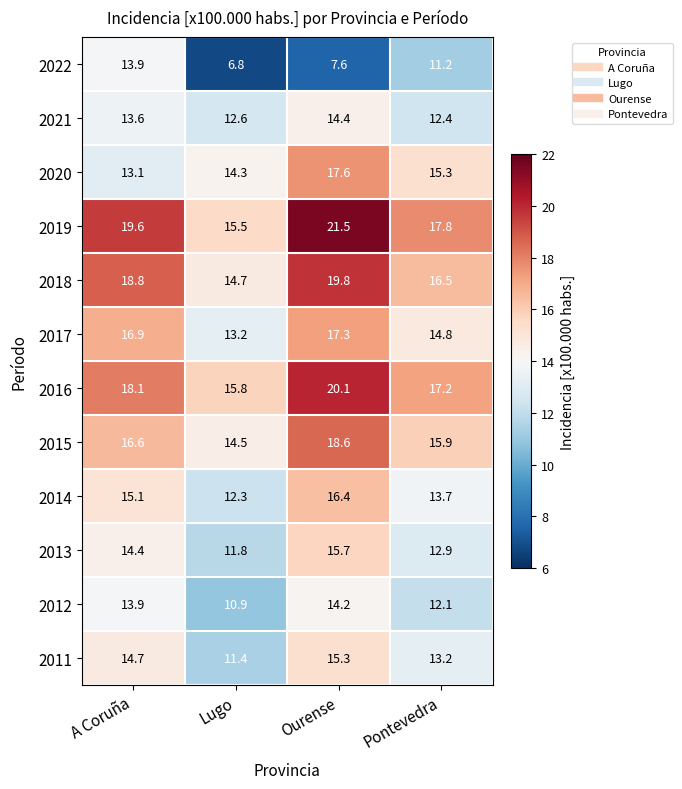

What is the greatest value displayed?

21.5